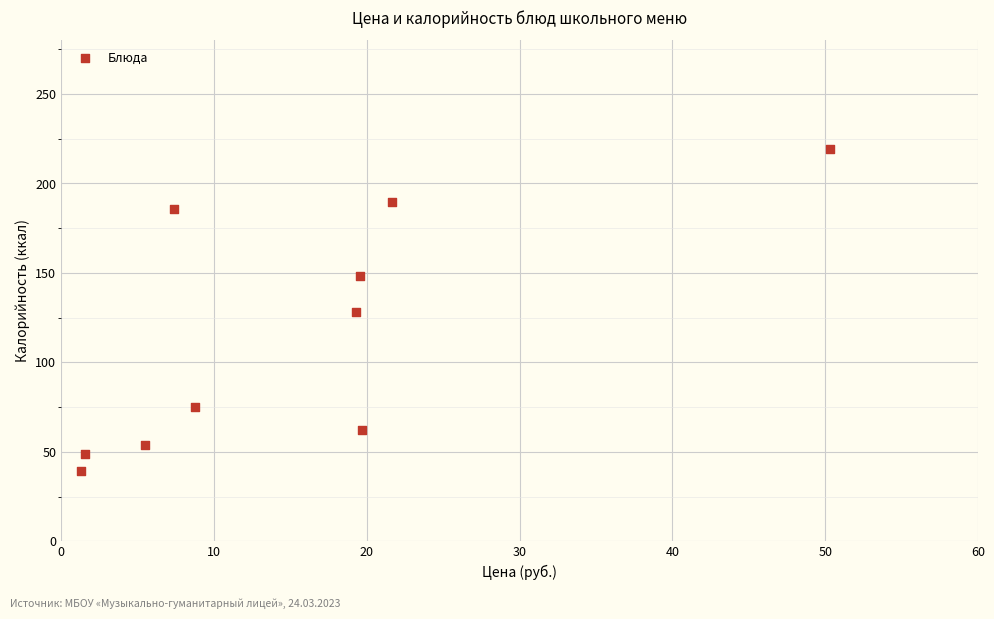

What is the range of X values (max minus min)?

49.0